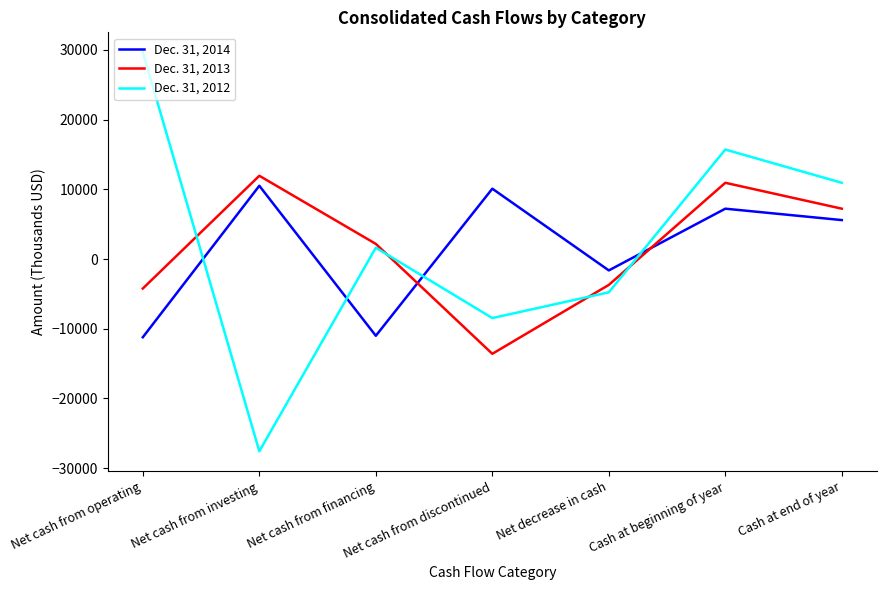

True or false: Dec. 31, 2013 and Dec. 31, 2012 intersect in this chart.

True